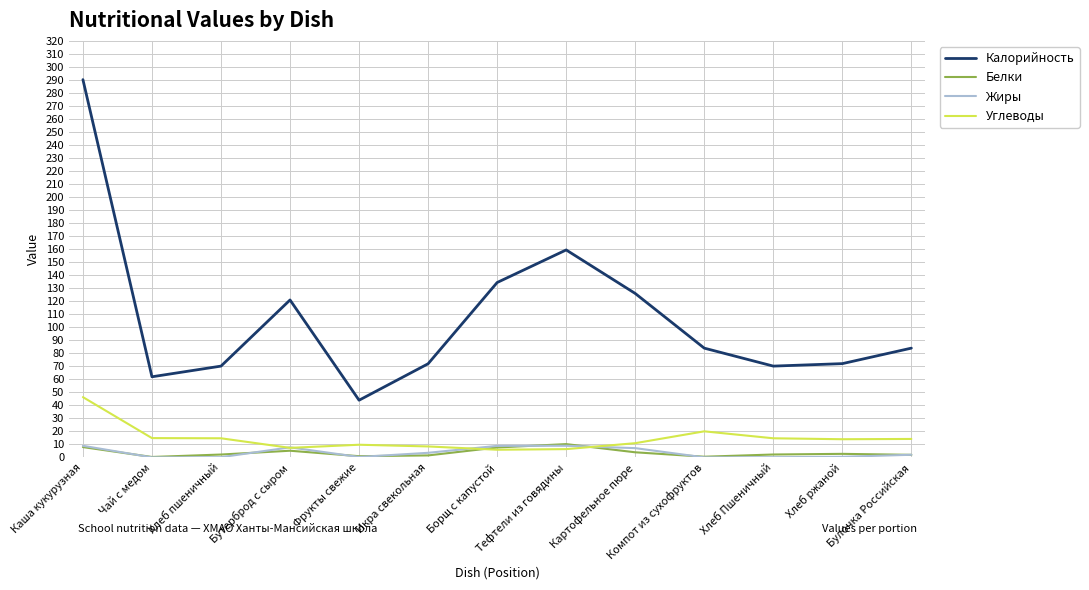

What is the sum of all Белки values?

48.2